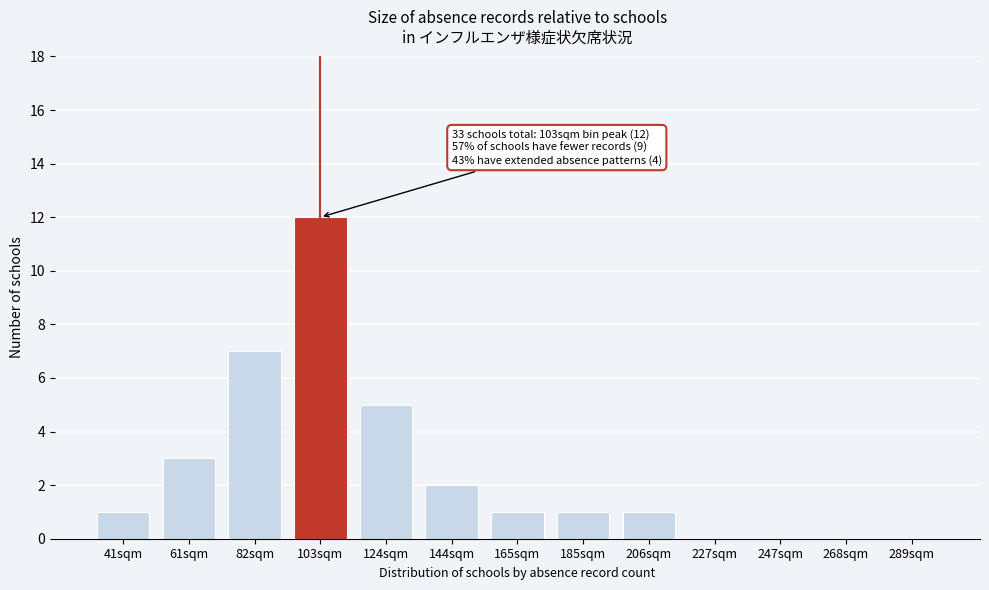

Reading left to right, what are all the values shown in this chart?

41sqm=1	61sqm=3	82sqm=7	103sqm=12	124sqm=5	144sqm=2	165sqm=1	185sqm=1	206sqm=1	227sqm=0	247sqm=0	268sqm=0	289sqm=0